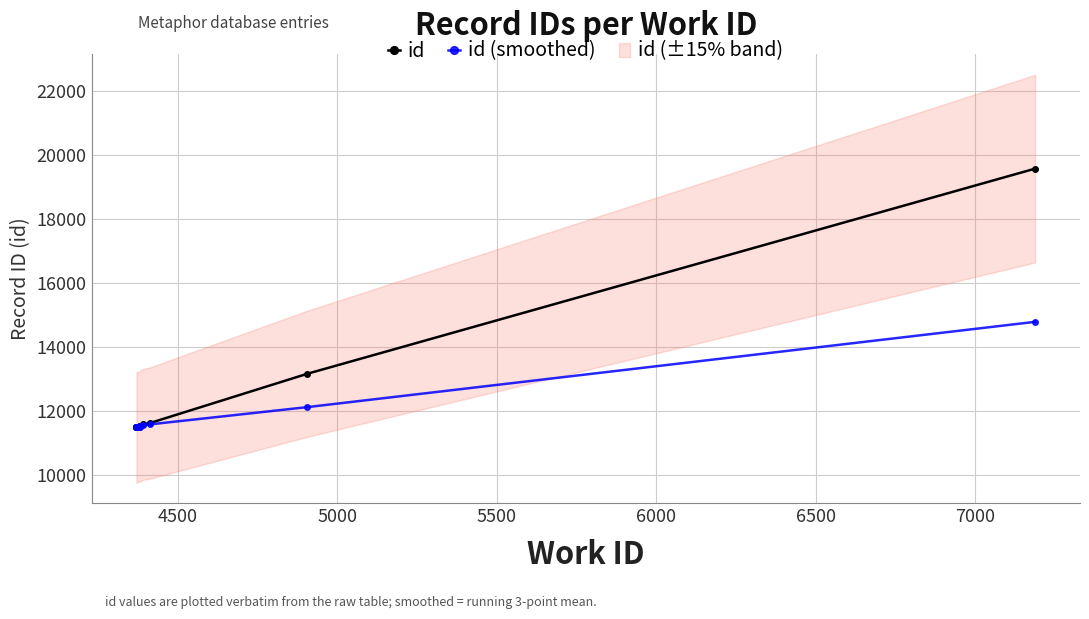

What are all the series names shown in the legend?

id, id (smoothed)